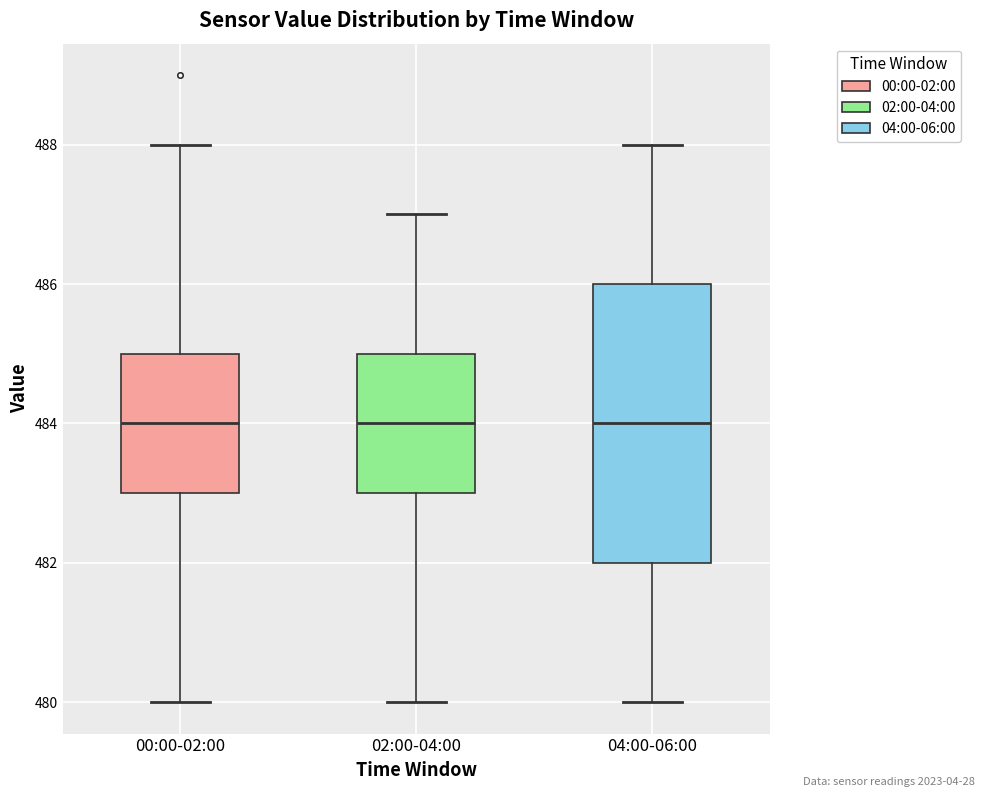

Comparing the boxes themselves (not the whiskers), which one is the tallest?

04:00-06:00